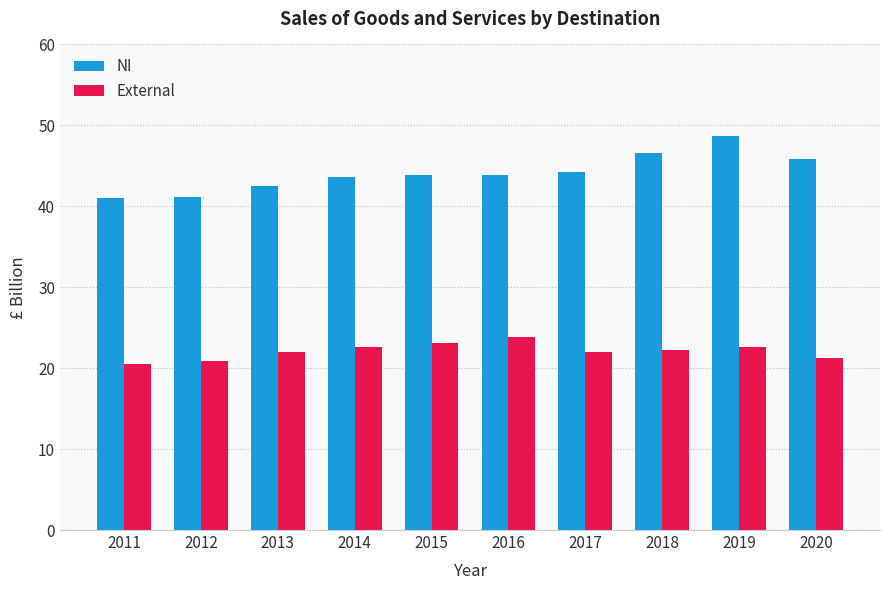

Does the chart contain any negative values?

No